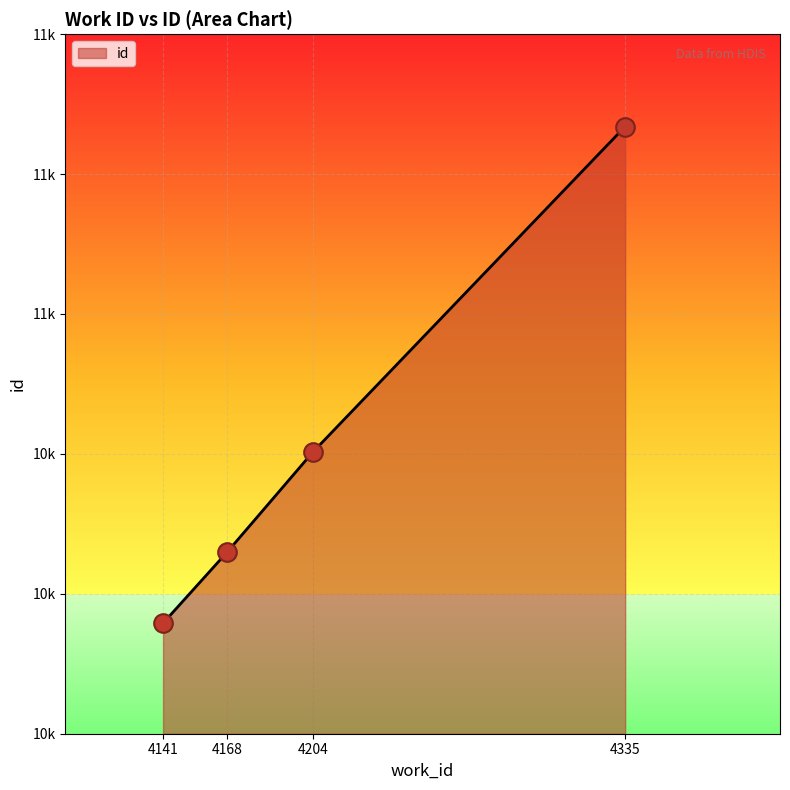

Between 4141 and 4335, which is larger?

4335